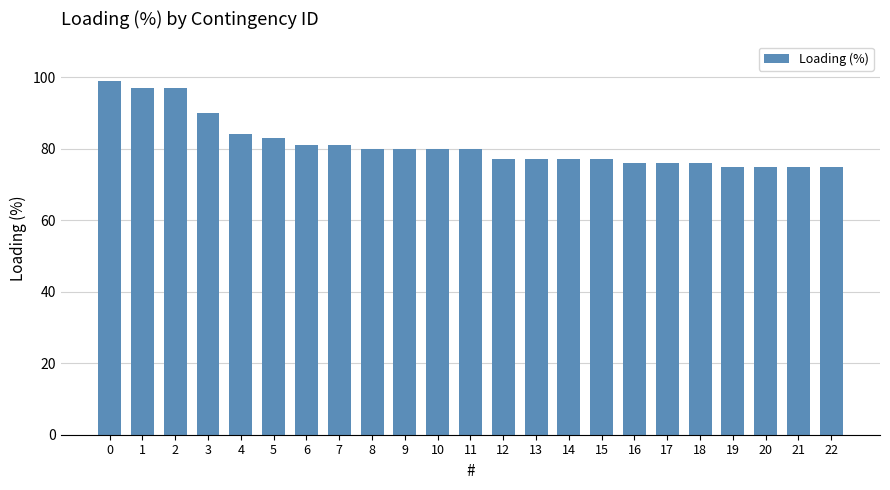

Reading left to right, list all the values displayed in this chart.

99	97	97	90	84	83	81	81	80	80	80	80	77	77	77	77	76	76	76	75	75	75	75